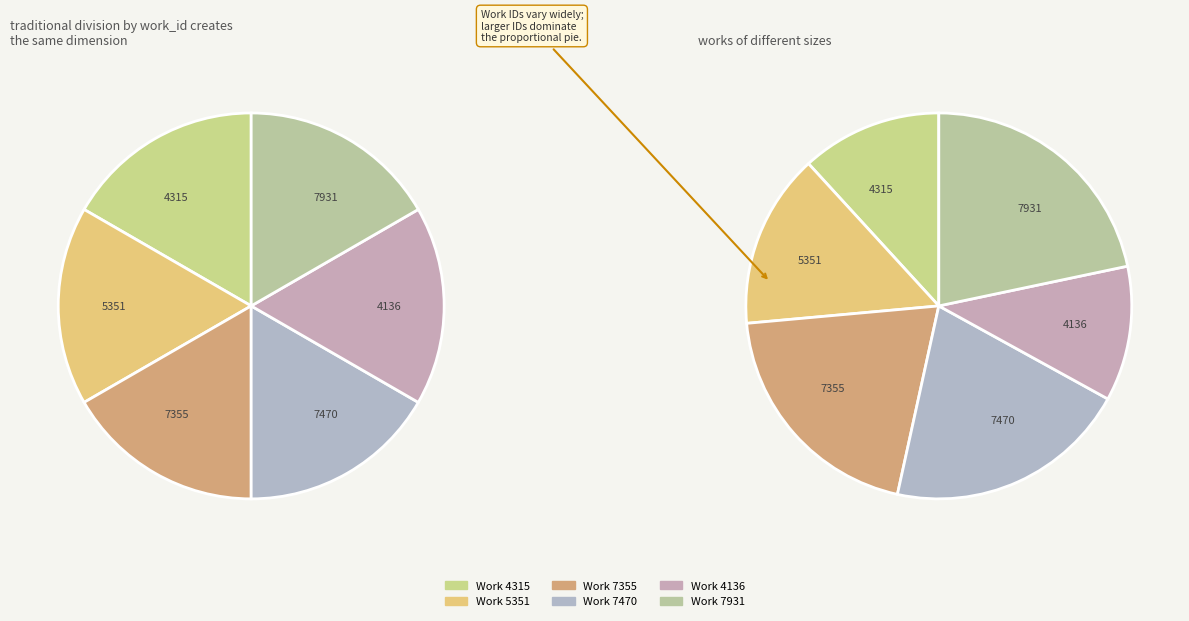

Between Work 5351 and Work 4315, which is larger?

Work 5351